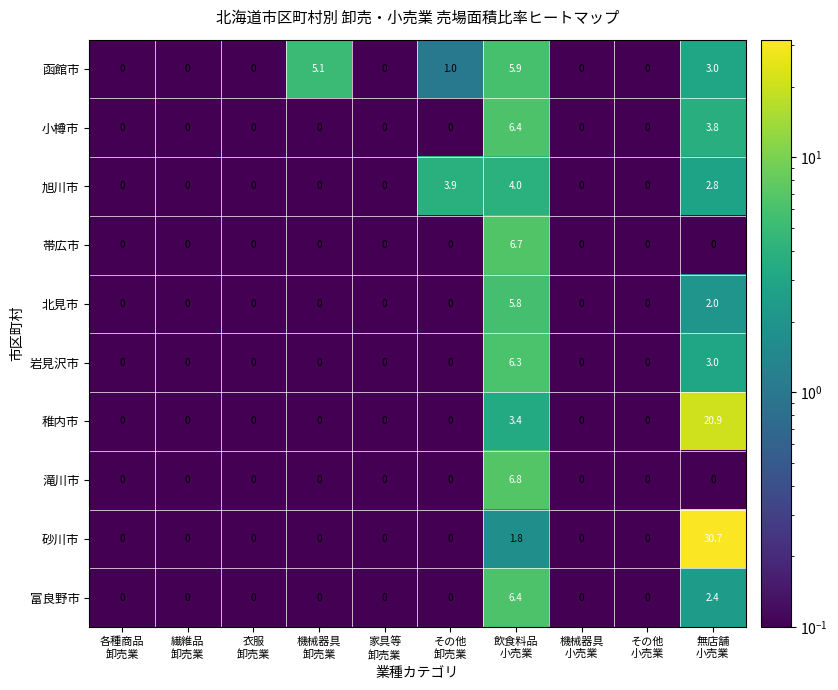

At which category is the sum across all series the highest?

無店舗
小売業